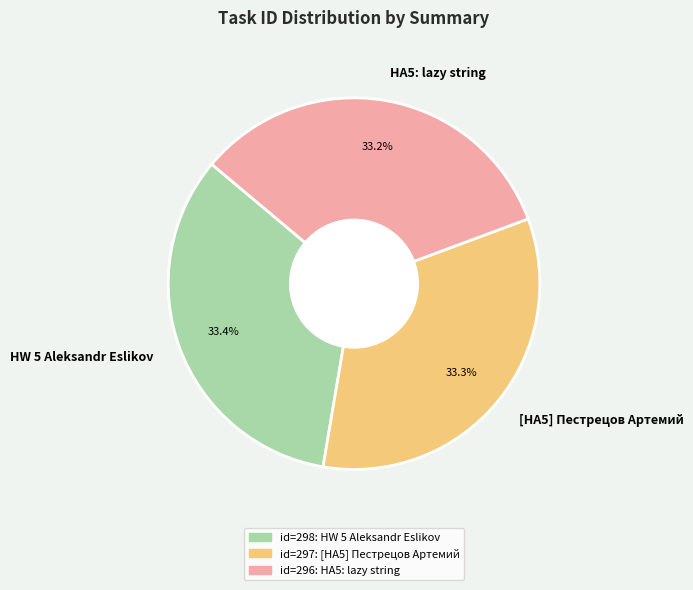

Approximately how many times larger is the value at [HA5] Пестрецов Артемий compared to HW 5 Aleksandr Eslikov?

1.0